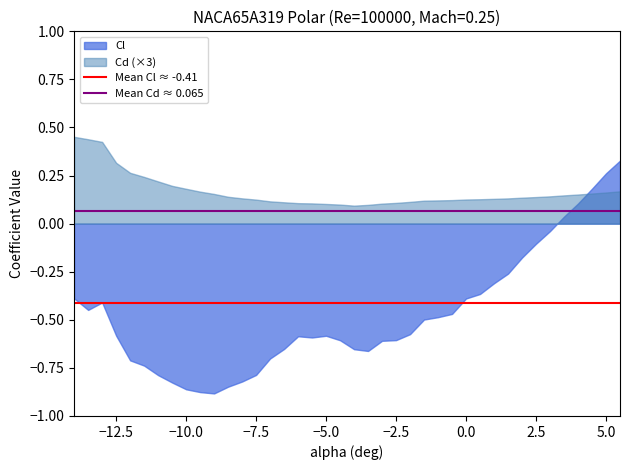

True or false: Cd (×3) and Cl cross at least once.

True